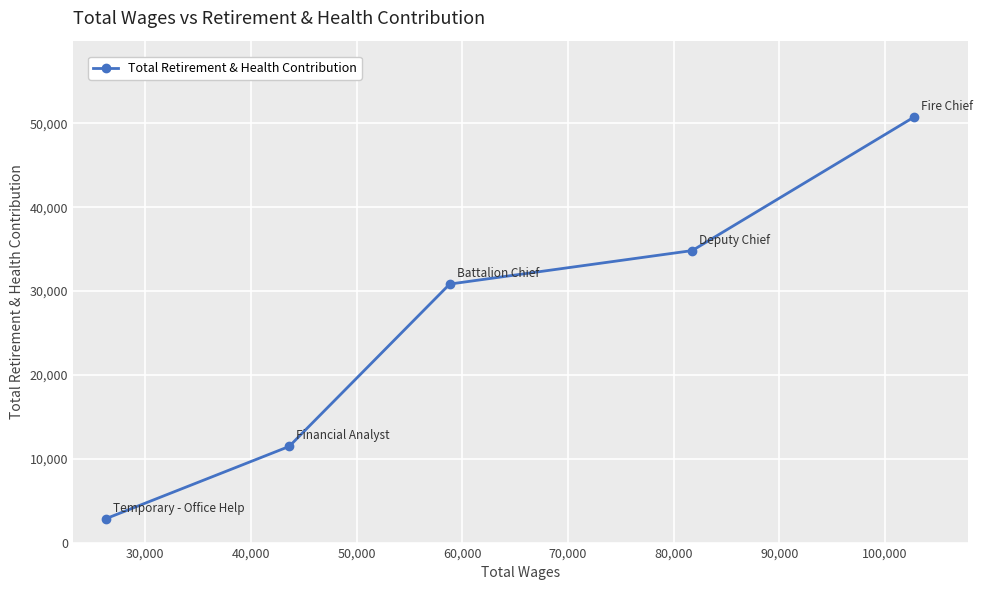

What is the smallest value displayed?

2869